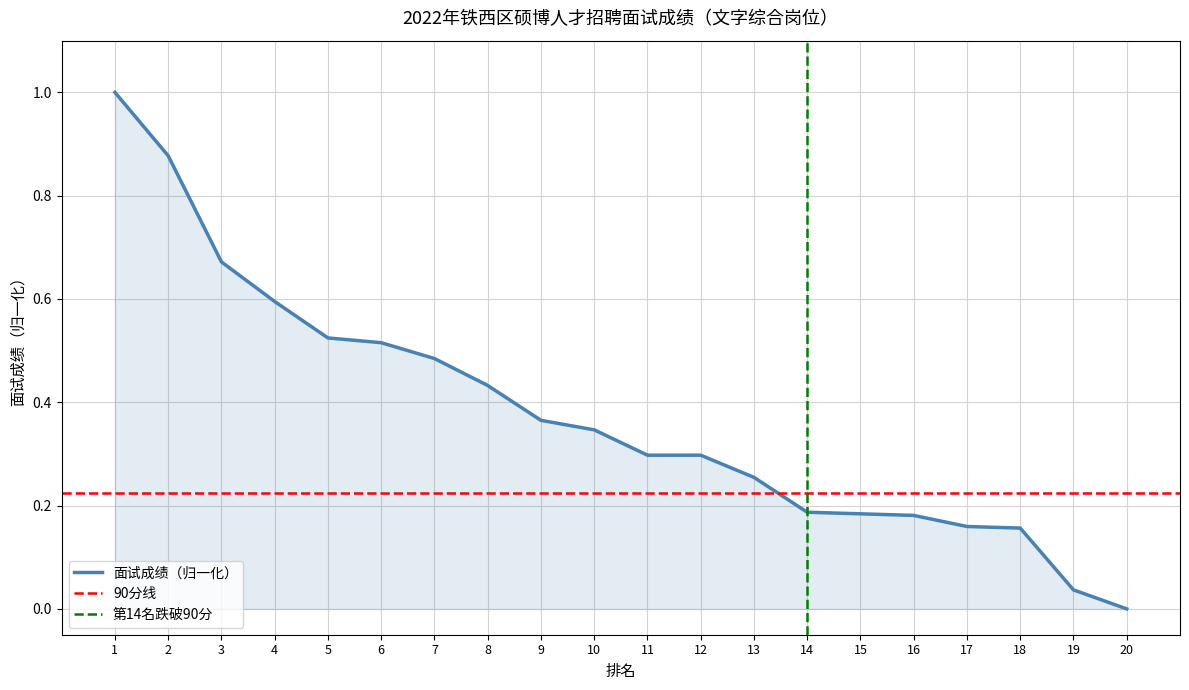

The value at 3 is 0.3. True or false?

False